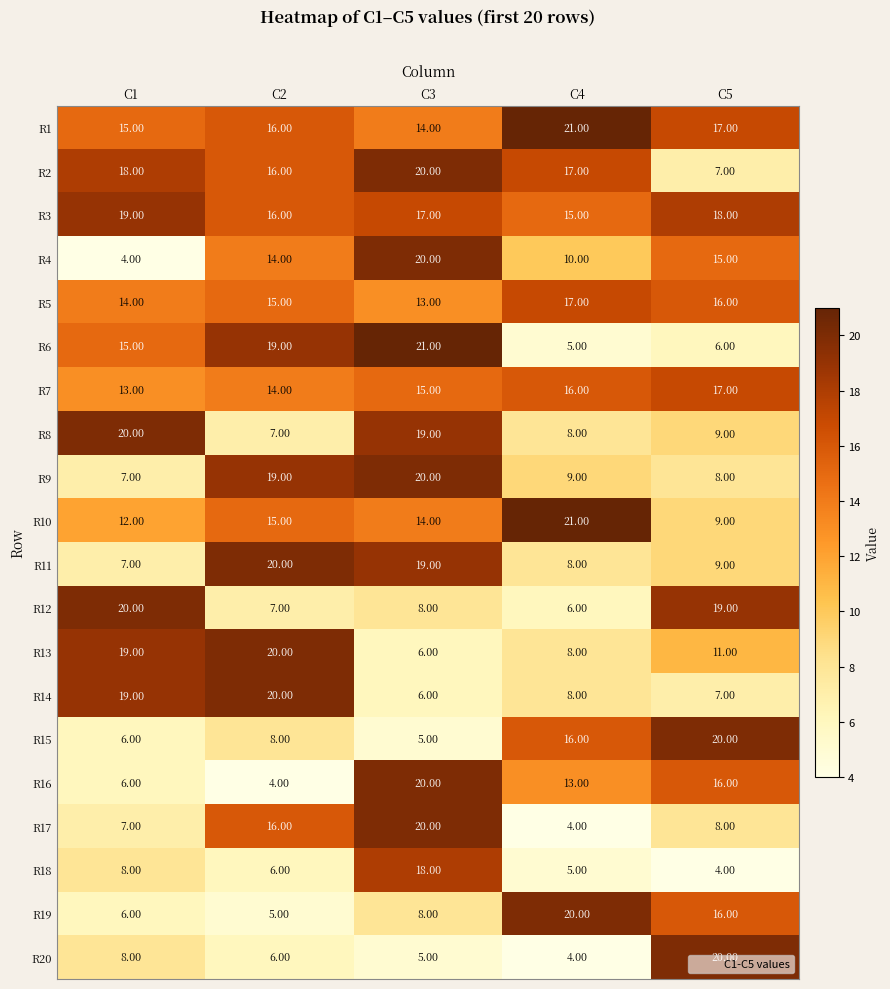

Rank the categories by R5 value from highest to lowest.

C4, C5, C2, C1, C3